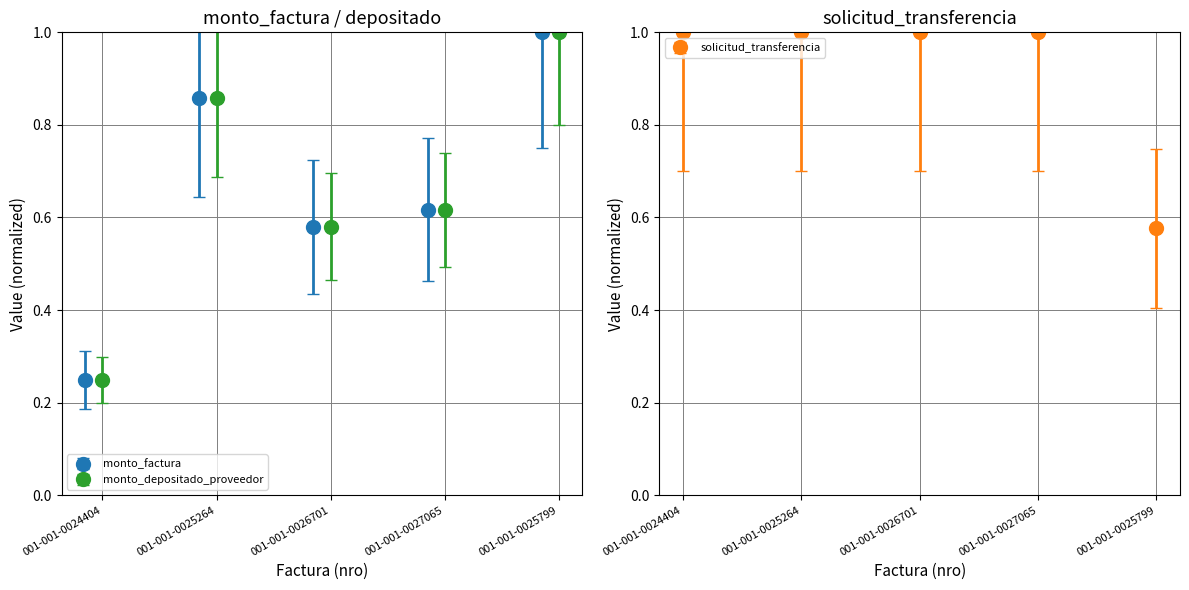

At which label is solicitud_transferencia closest to 0?

001-001-0025799